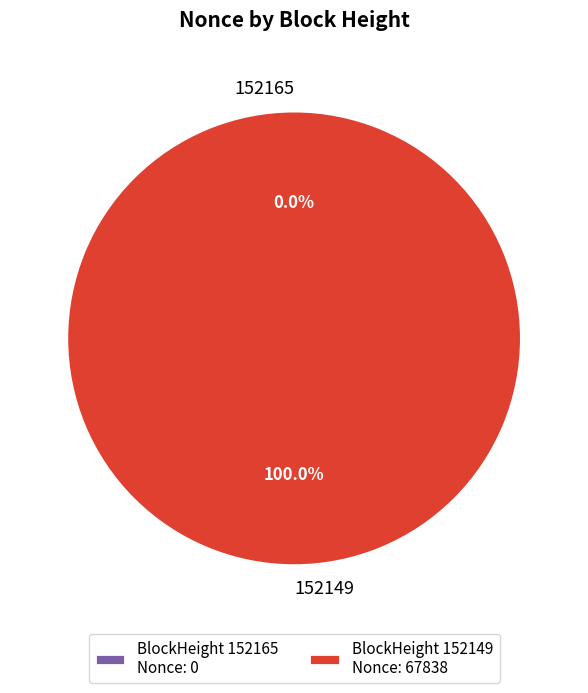

What percentage is NOT represented by 152165?

100.0%